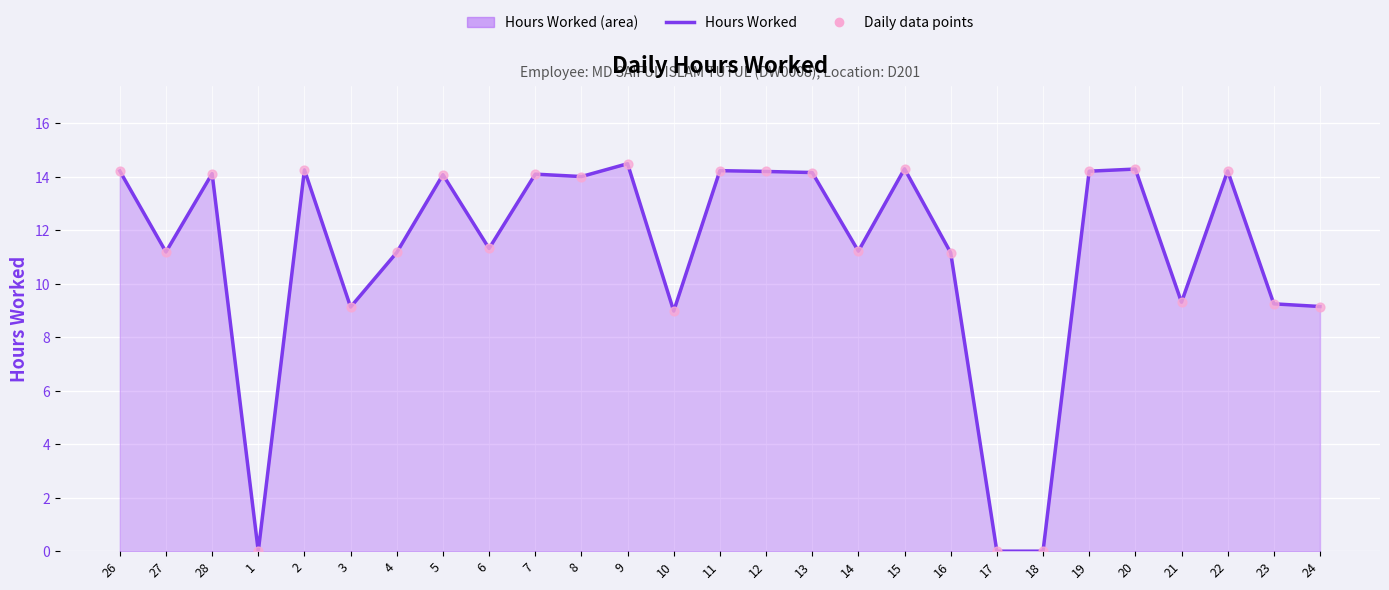

At how many categories does at least one series exceed 3?

24